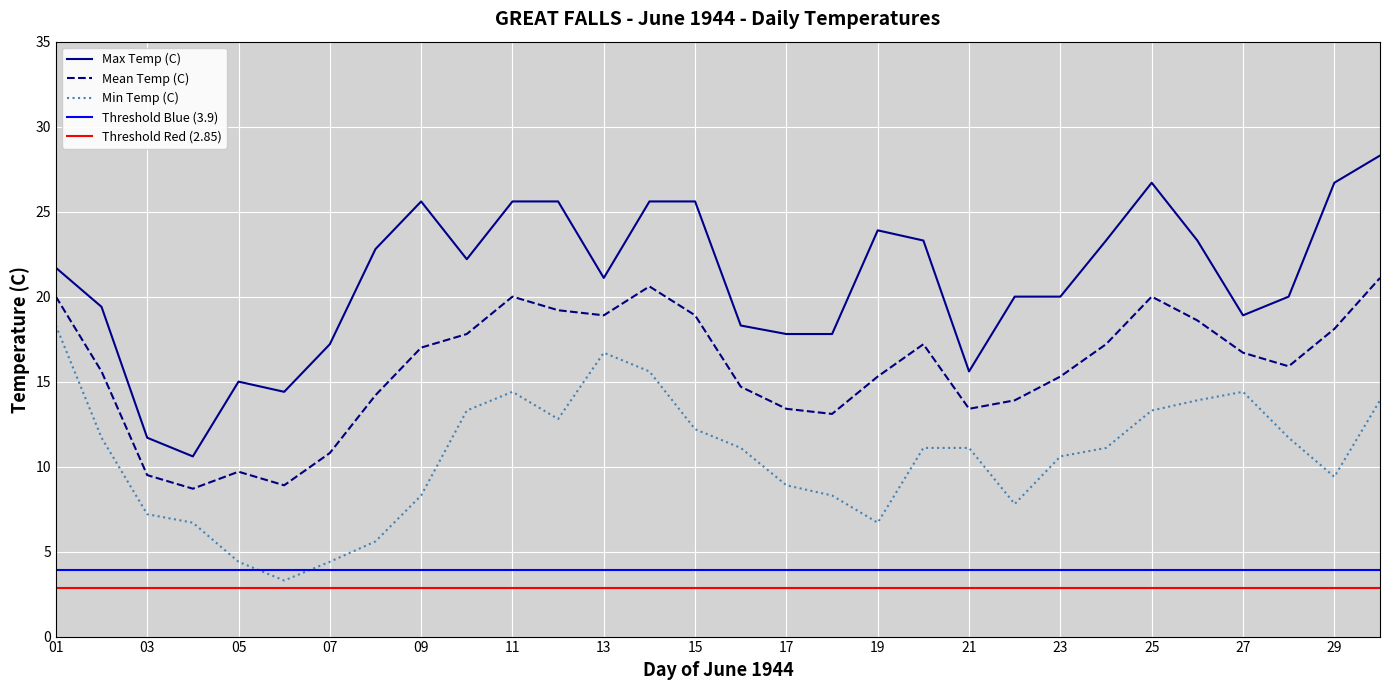

List the labels in order of Mean Temp (C) value, smallest first.

04, 06, 03, 05, 07, 18, 17, 21, 22, 08, 16, 19, 23, 02, 28, 27, 09, 20, 24, 10, 29, 26, 13, 15, 12, 01, 11, 25, 14, 30